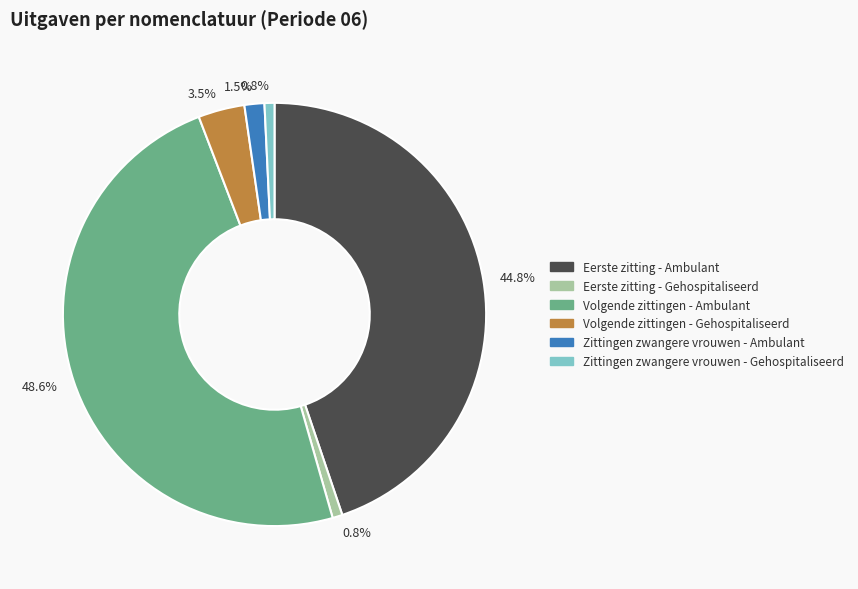

Approximately how many times larger is the value at Eerste zitting - Gehospitaliseerd compared to Zittingen zwangere vrouwen - Gehospitaliseerd?

1.0